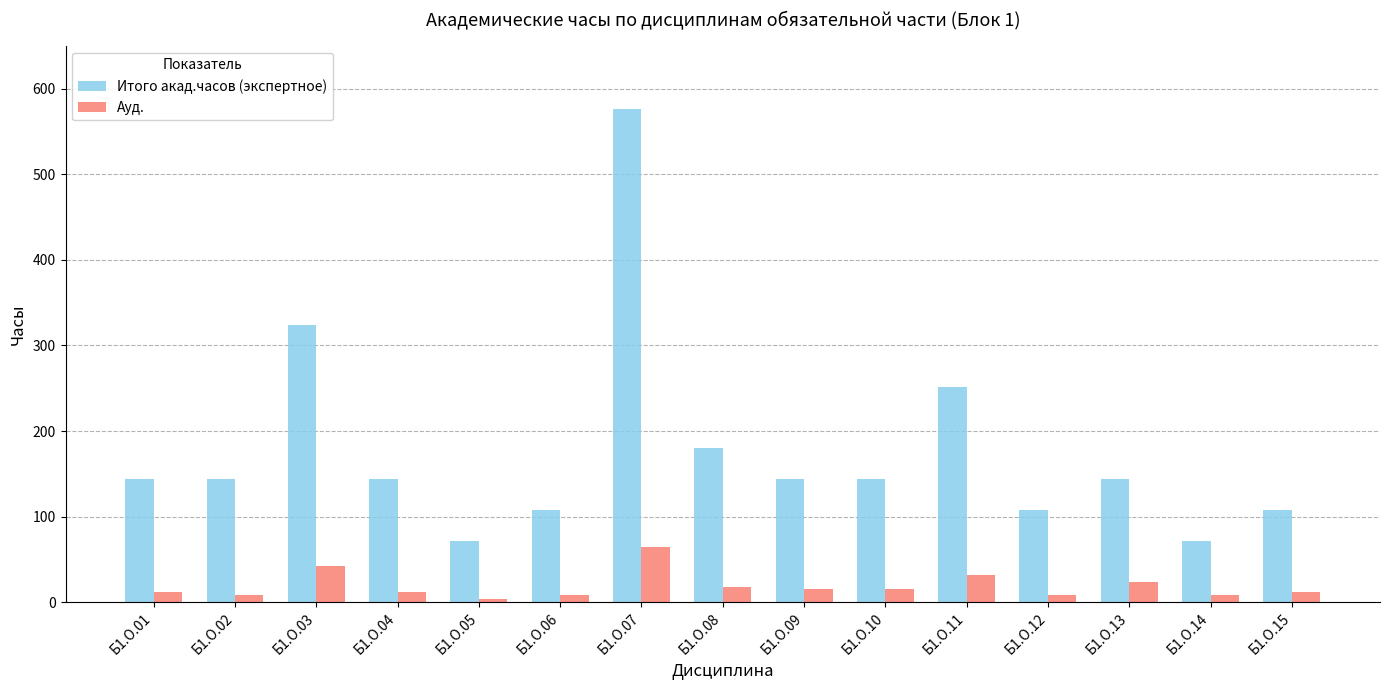

Where is Итого акад.часов (экспертное) nearest to the value 324?

Б1.О.03